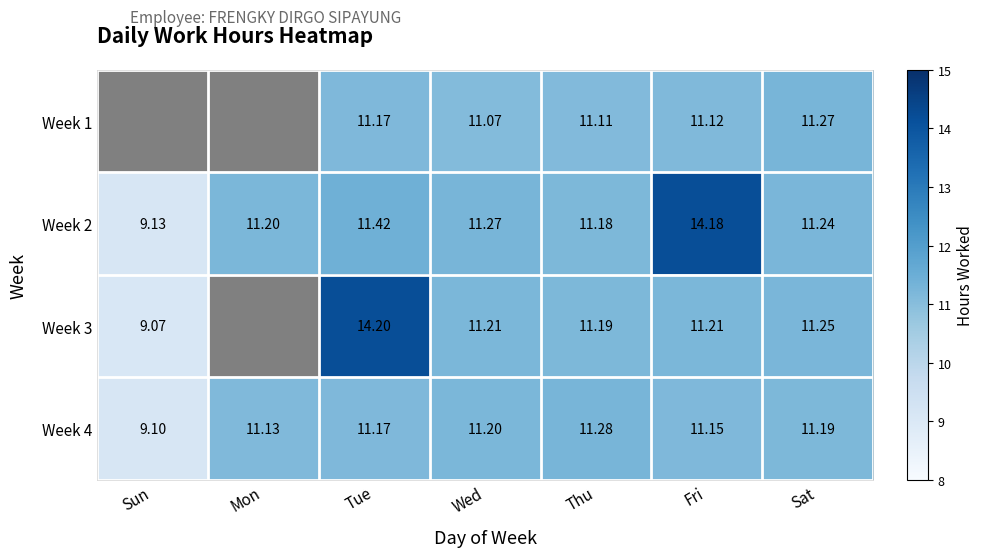

Between Thu and Tue, which is larger?

Tue